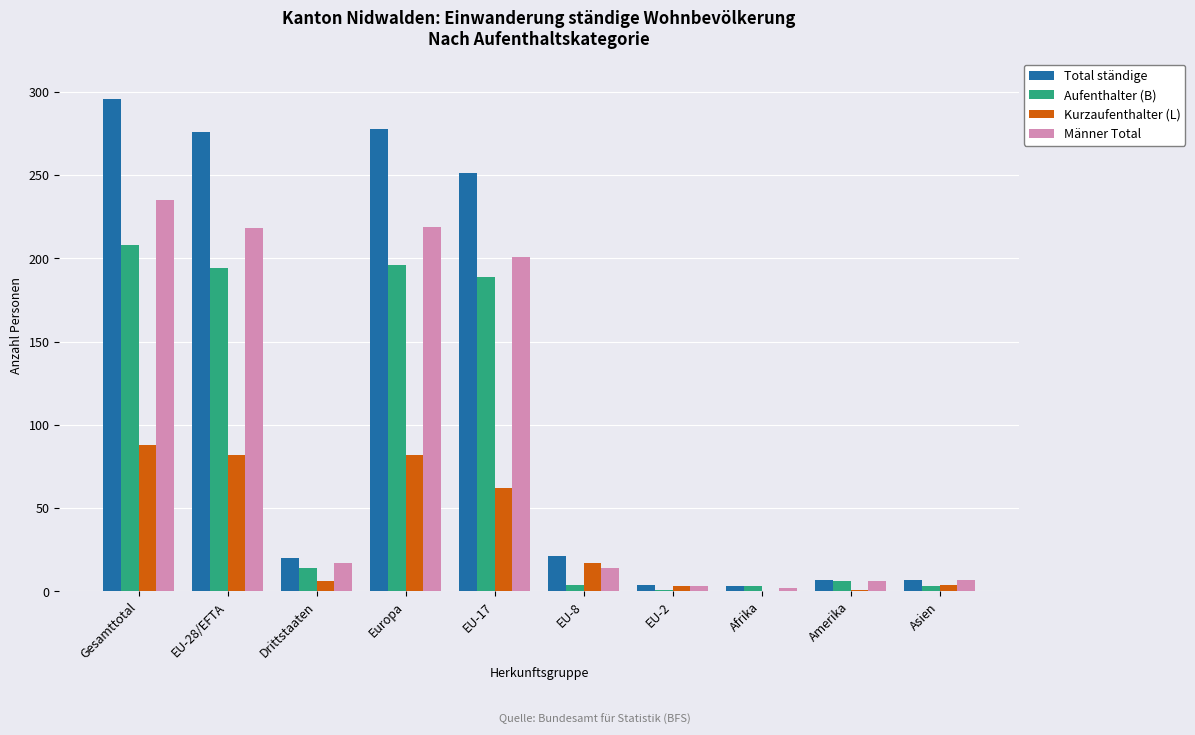

Which series has the largest total across all categories?

Total ständige